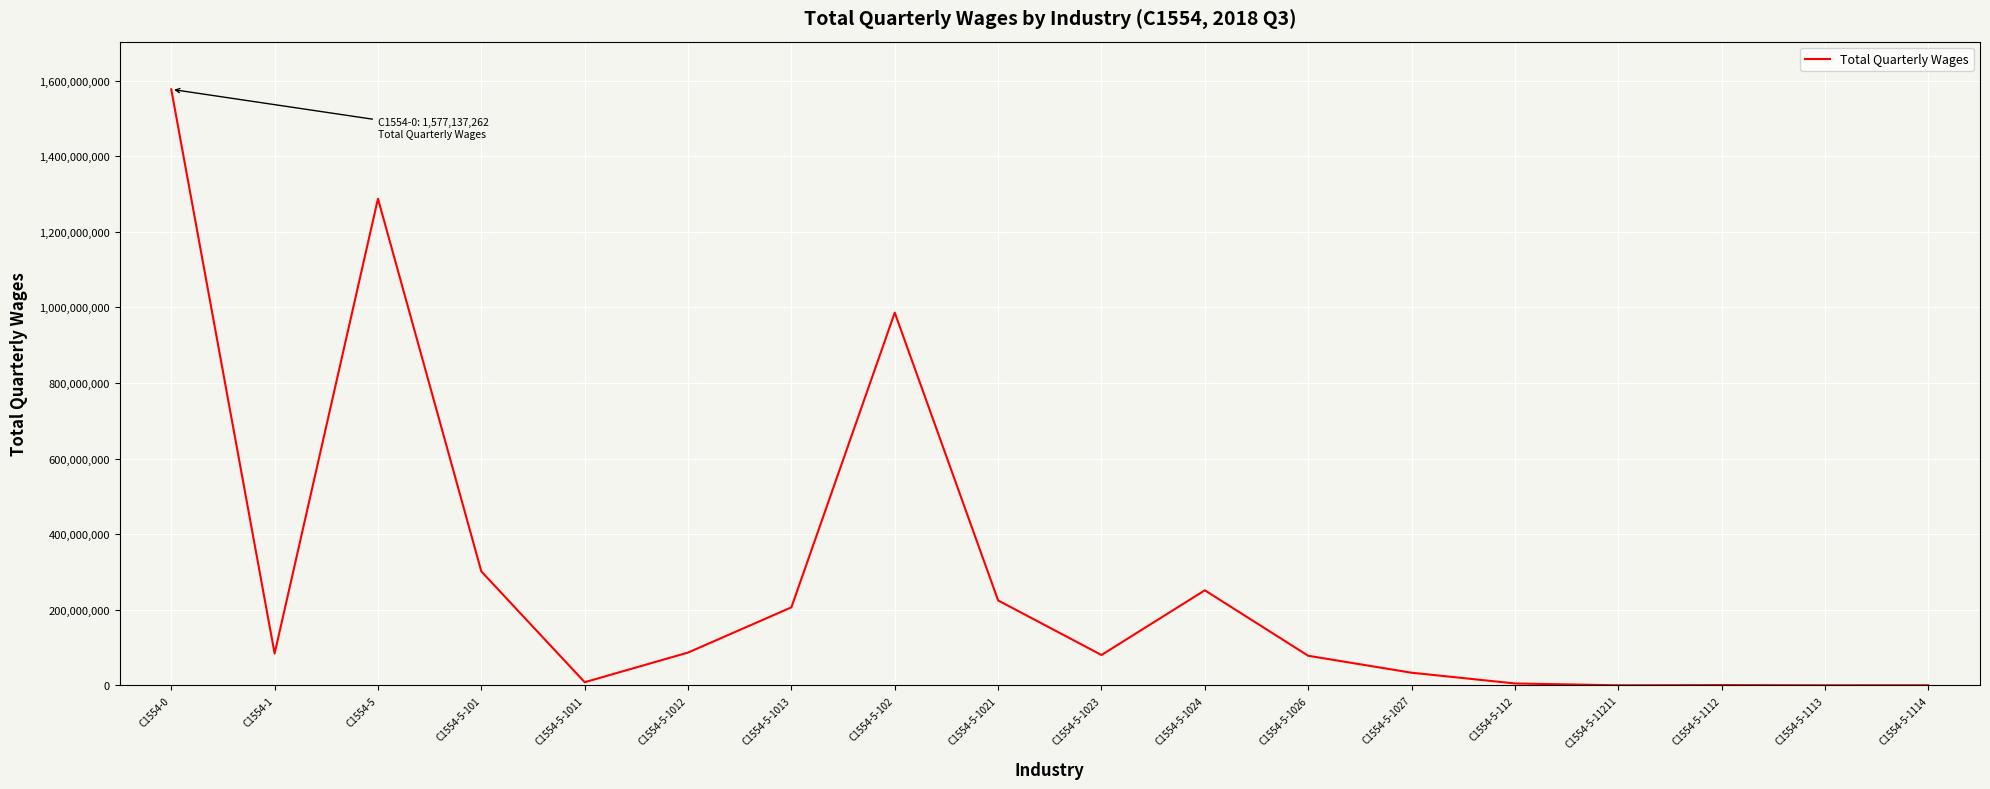

How many distinct data groups are displayed?

1